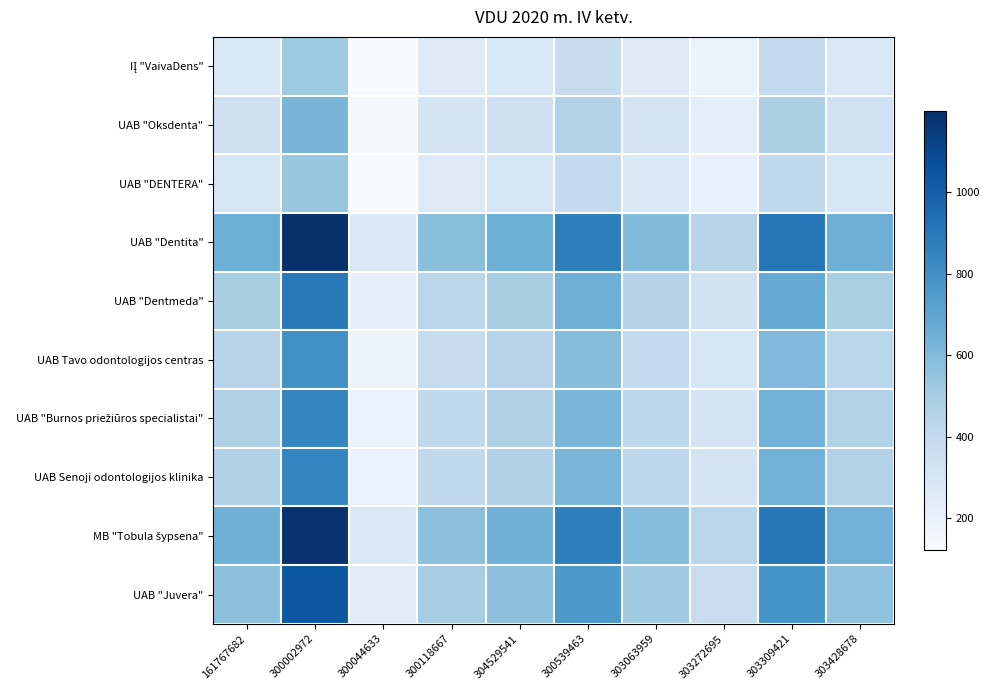

Between 300044633 and 300539463, which series saw the biggest shift?

UAB "Dentita"